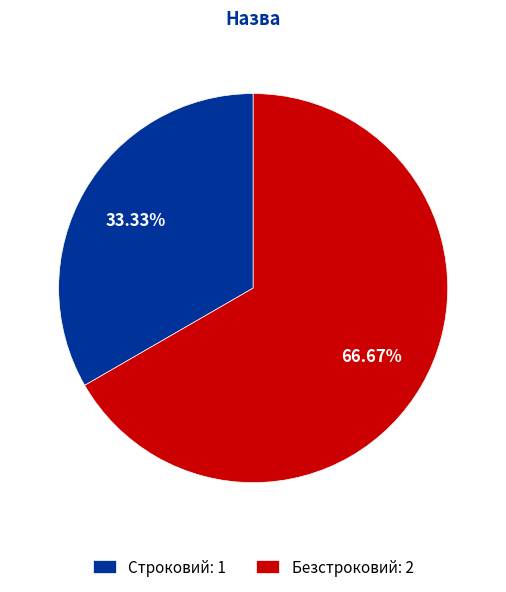

To the nearest percent, what is the average slice percentage?

50%